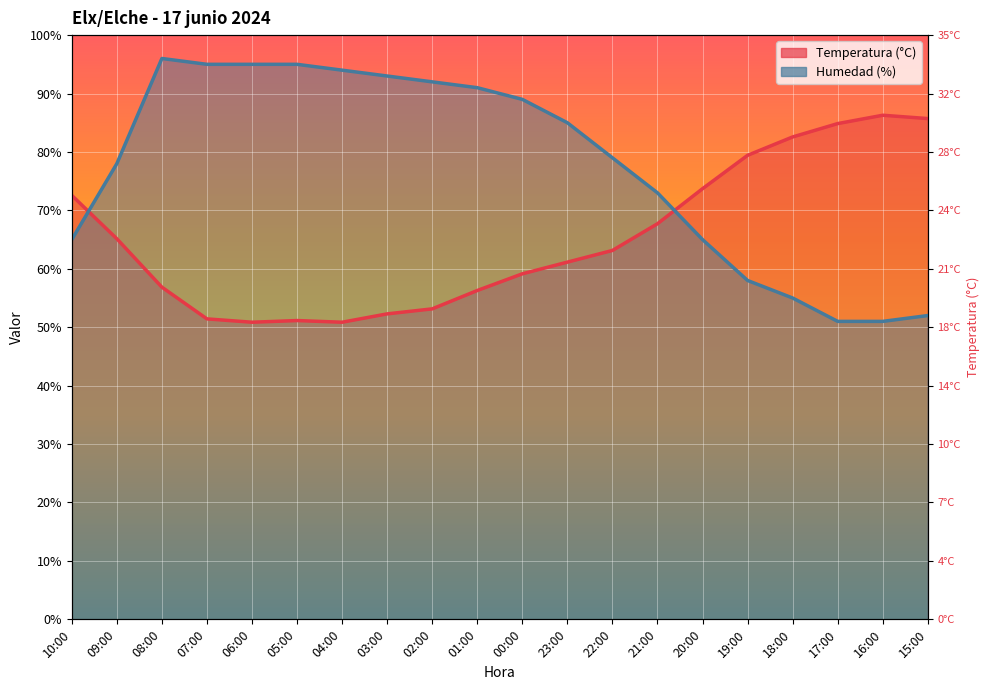

What is the total value across all series at 00:00?

148.1